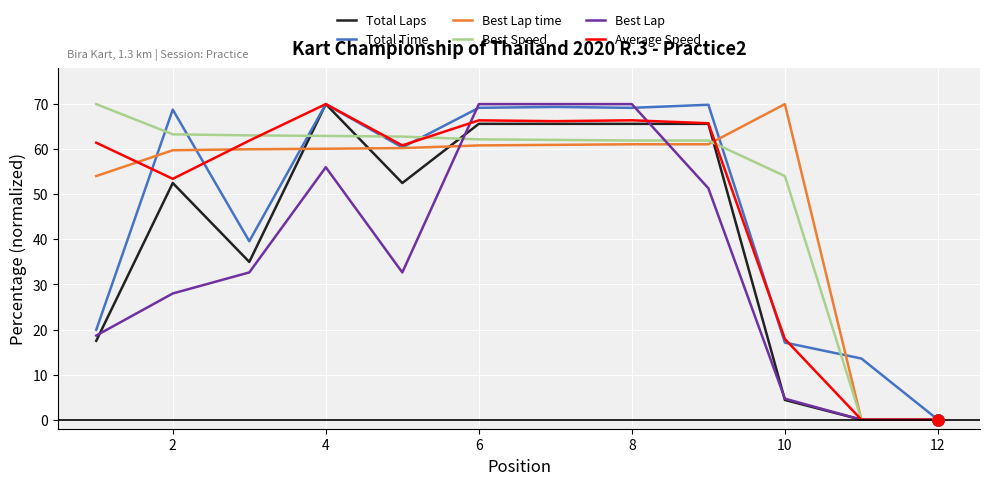

How many values in the Best Lap series are below 32?

5